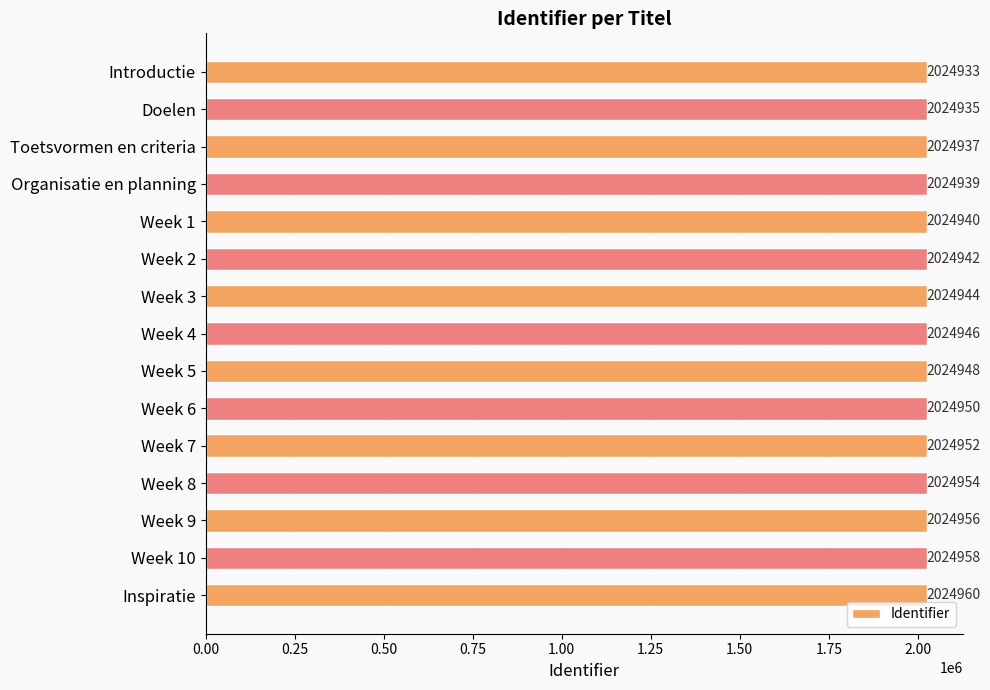

Is it true that the value at Toetsvormen en criteria is 1010995?

False